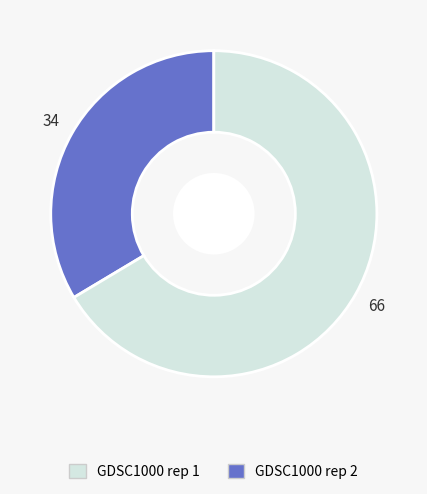

Rank the categories by value from highest to lowest.

GDSC1000 rep 2, GDSC1000 rep 1